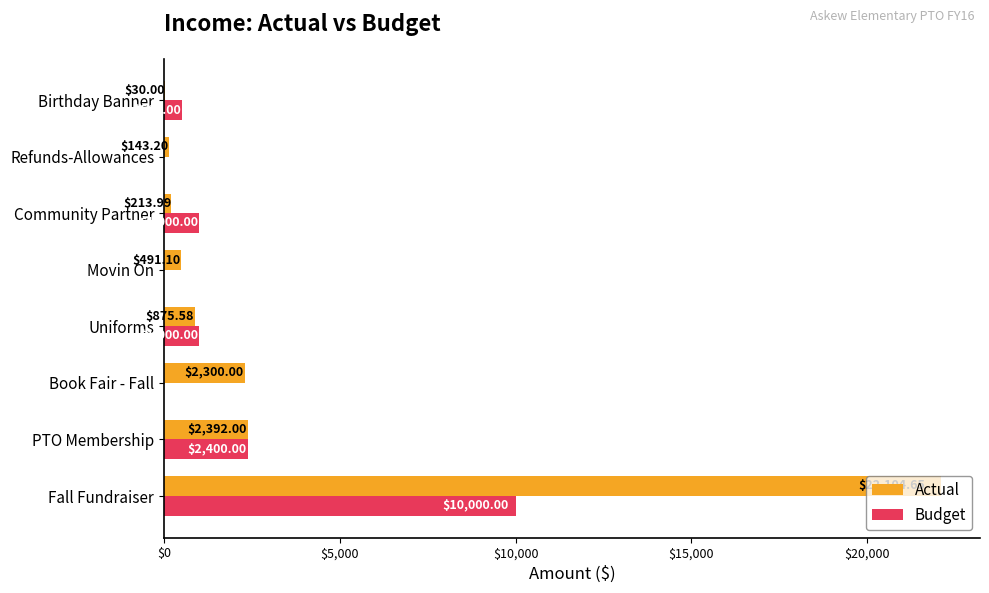

Where is Budget nearest to the value 5000?

PTO Membership